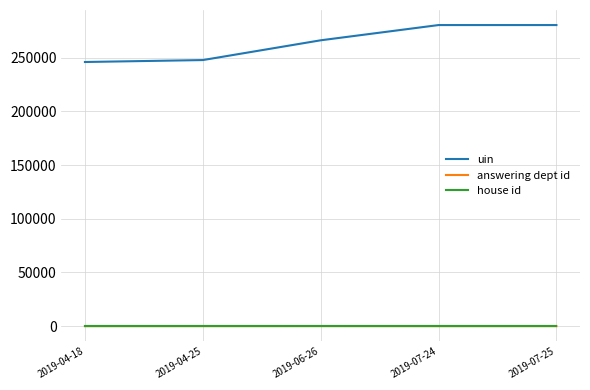

Which series has the widest spread of values?

uin